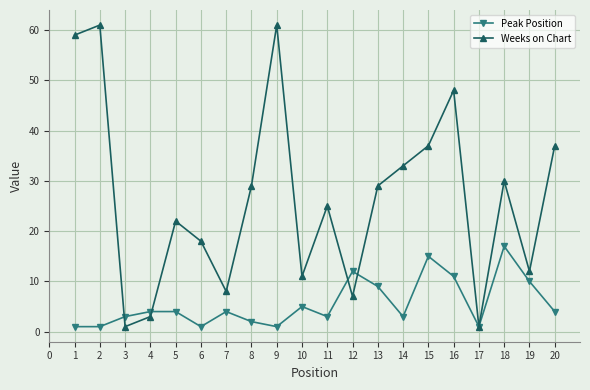

Which series changed the most between 11 and 18?

Peak Position